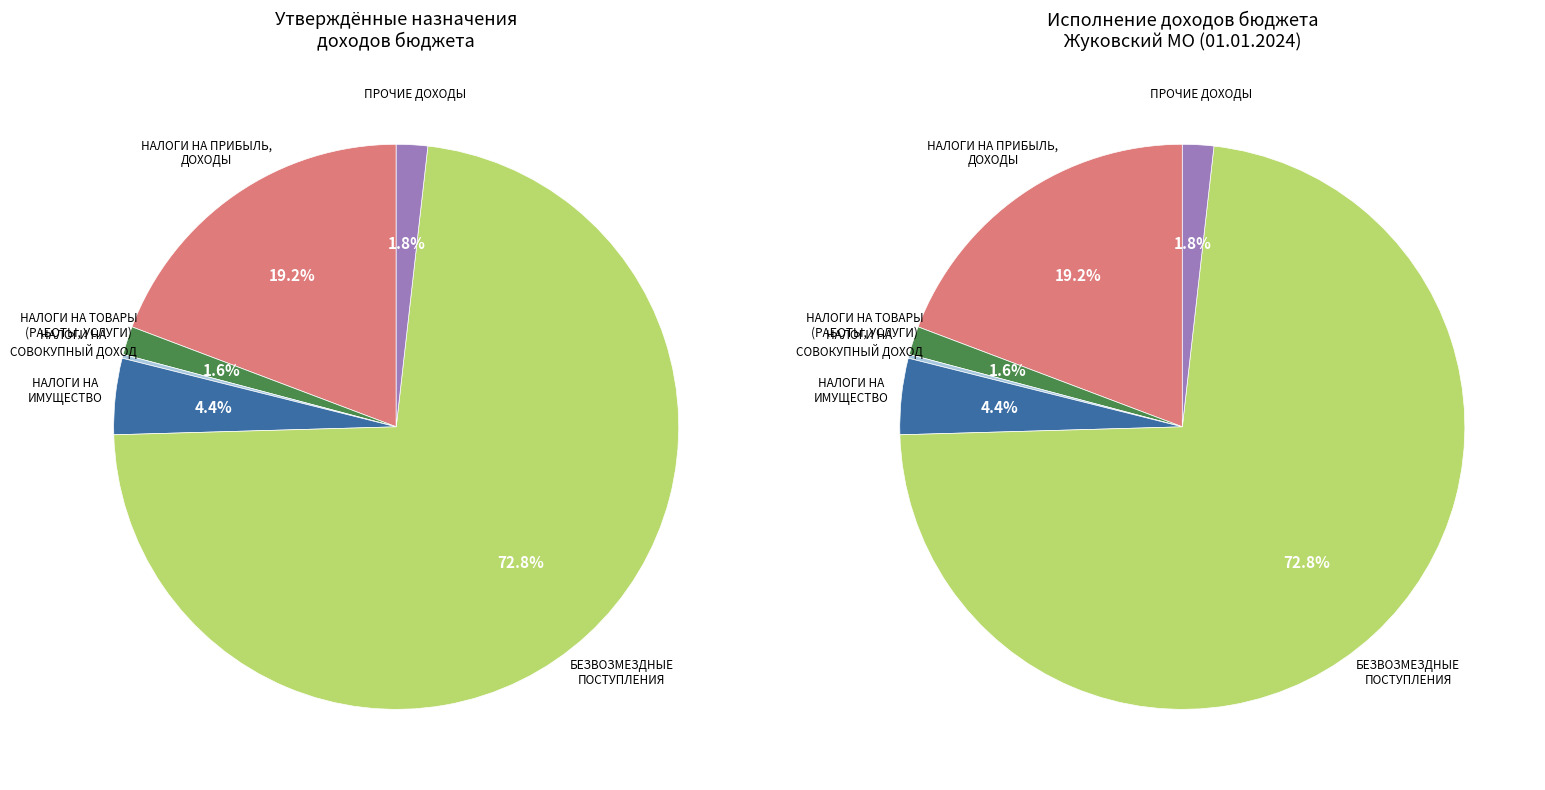

Is there a majority slice in this chart?

Yes